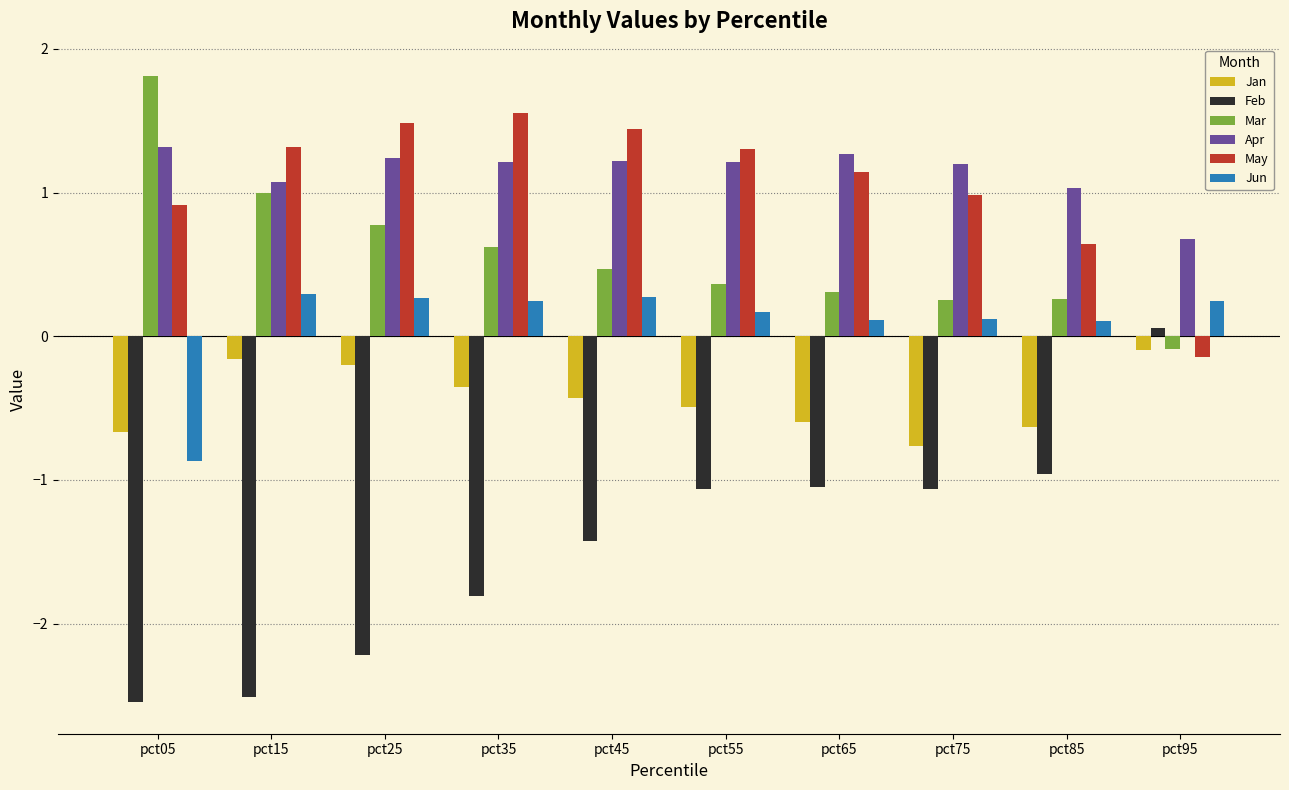

How many bars are there in each group?

6